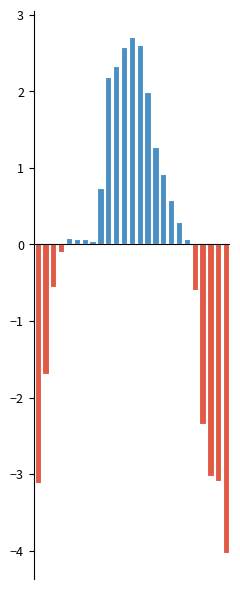

What is the difference between the KV6posinfo_neg values at 2 and 1?

1.1